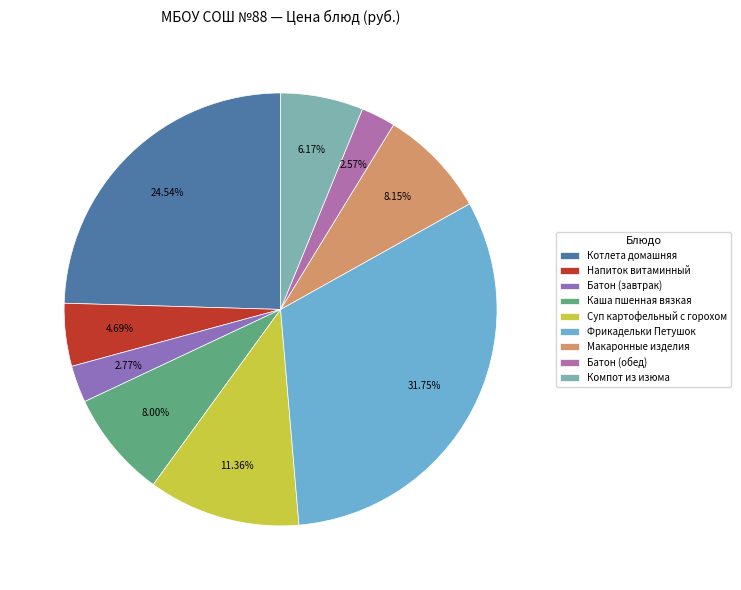

Count the number of slices in the pie.

9